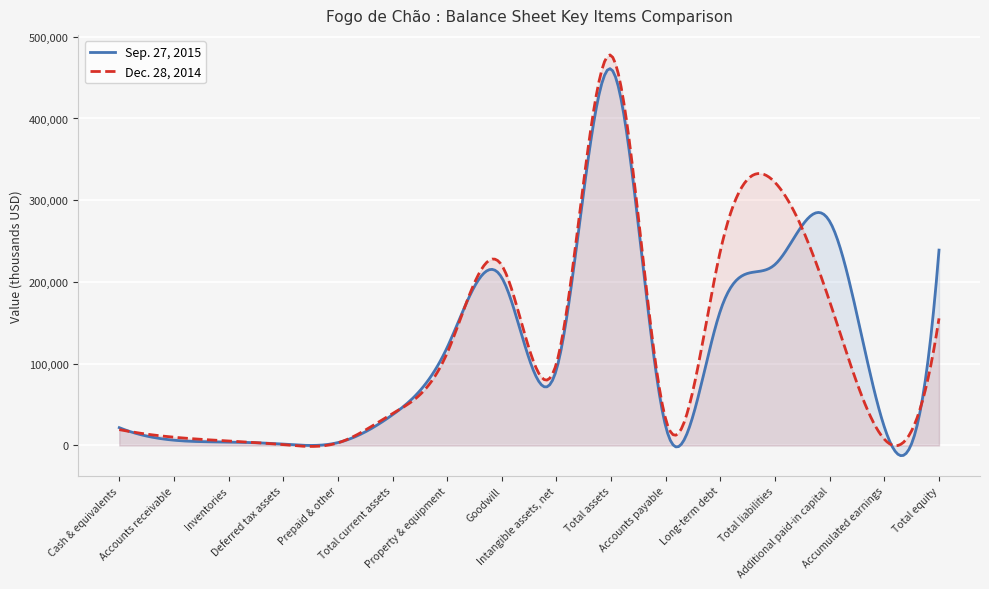

What is the difference between the maximum and minimum values in the Dec. 28, 2014 series?

478944.8